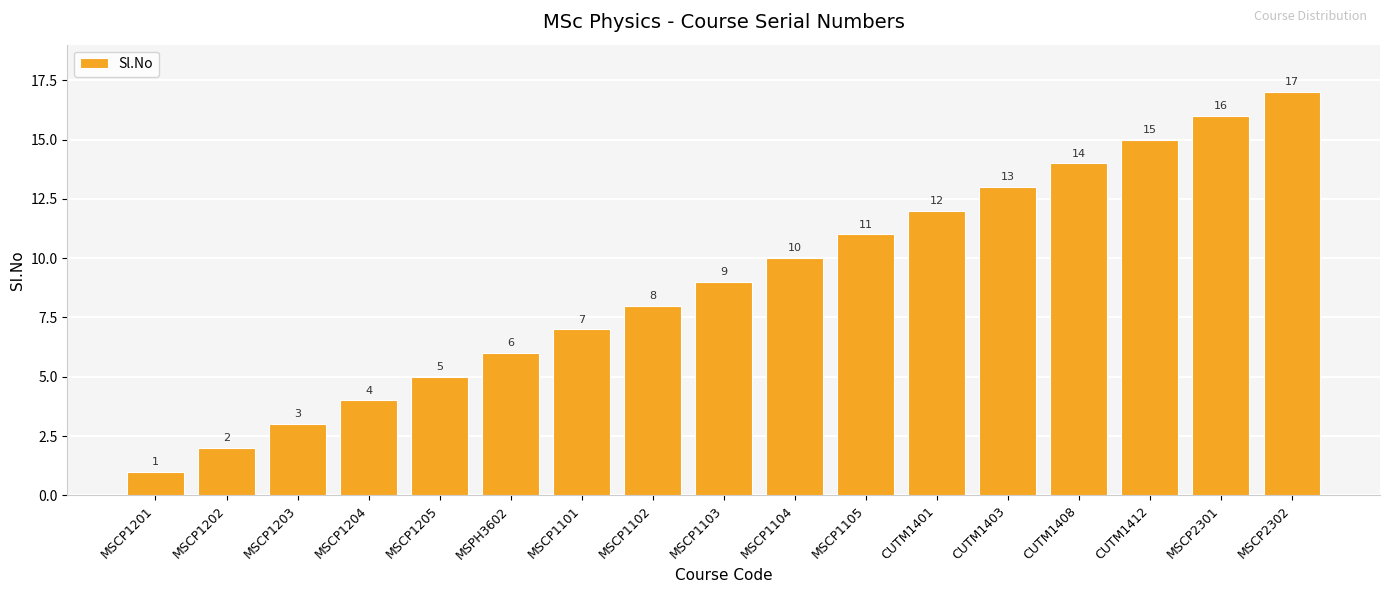

What is the ratio of the value at MSCP1201 to the value at MSPH3602?

0.2